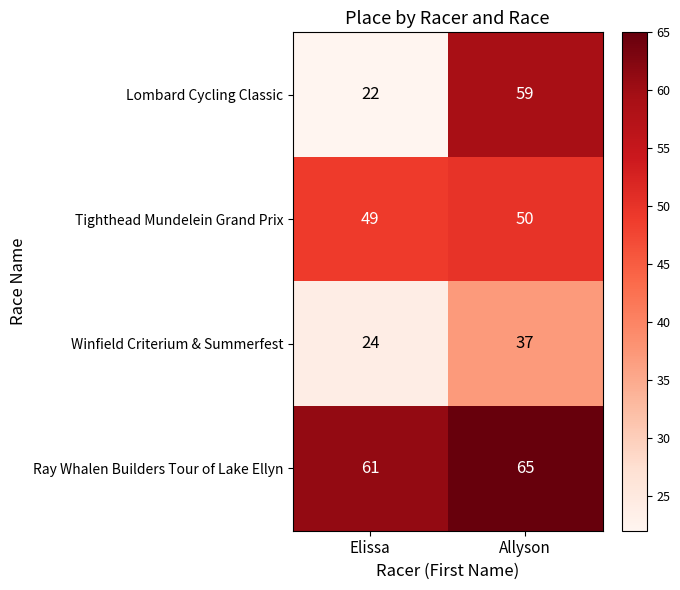

The value of Tighthead Mundelein Grand Prix at Elissa is 32. True or false?

False